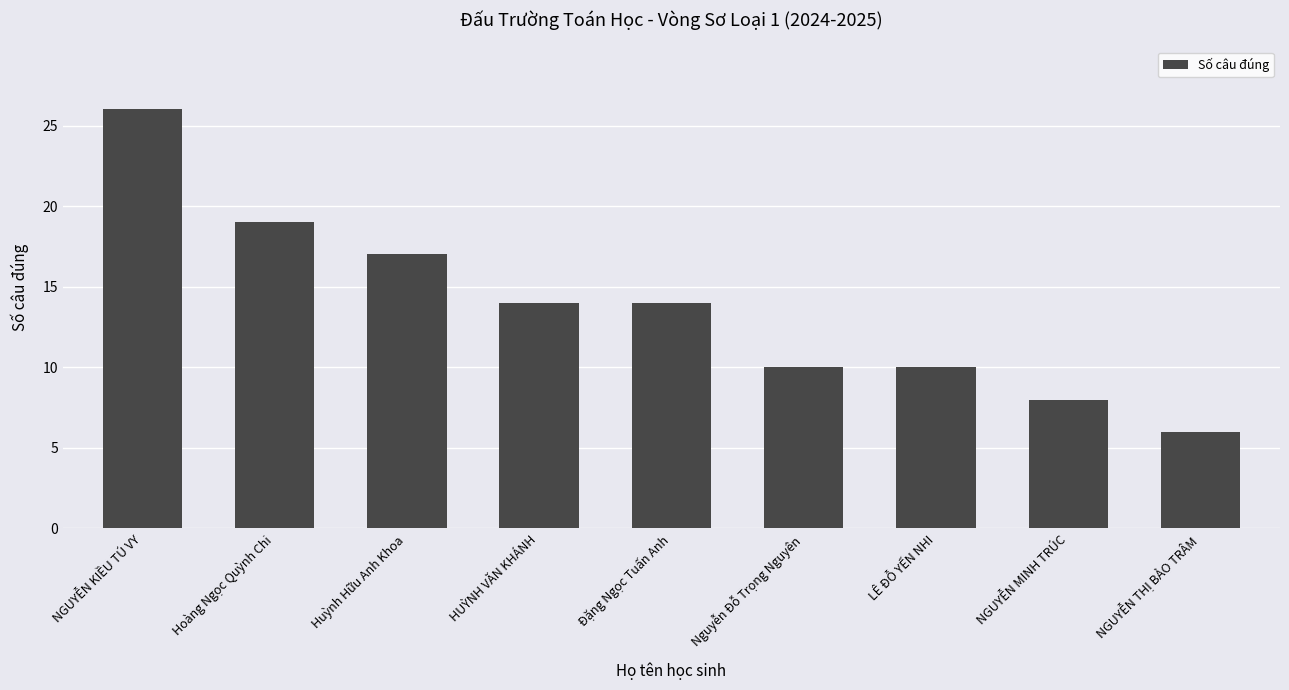

Reading left to right, extract all data points from this chart.

26	19	17	14	14	10	10	8	6